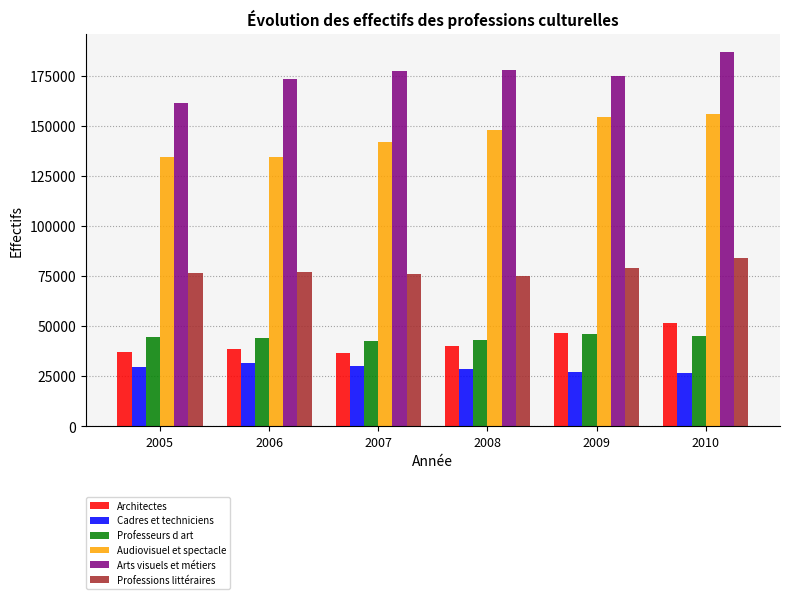

What is the value of the Arts visuels et métiers bar at the 5th from the left?

175000